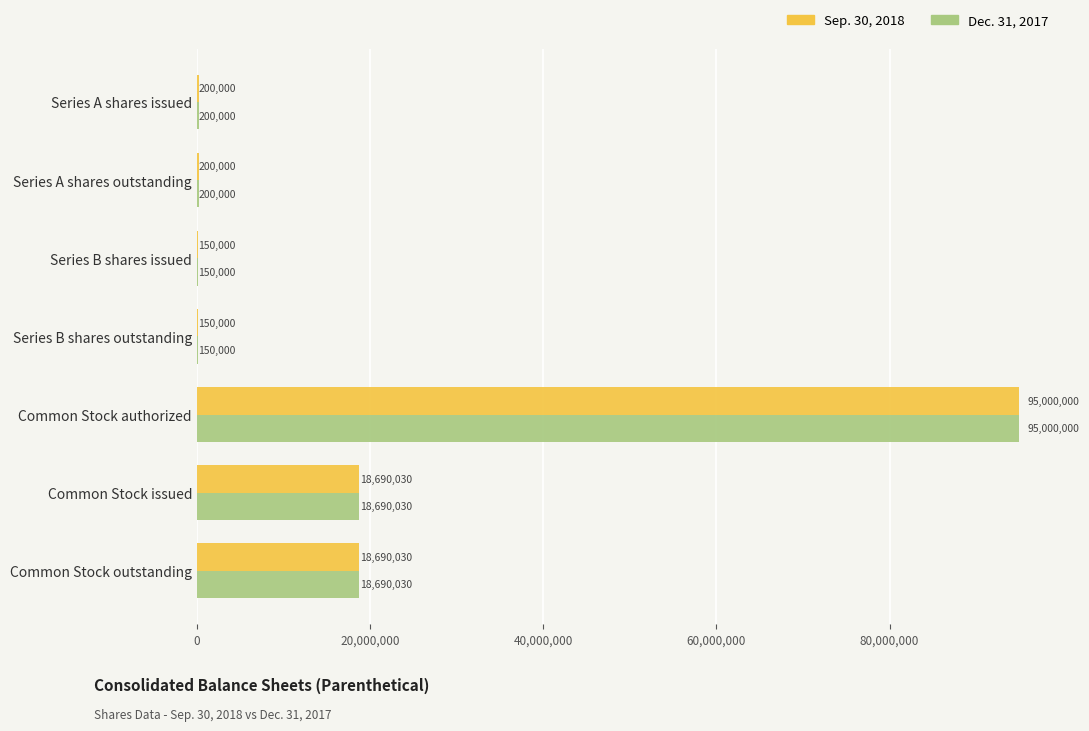

What is the maximum value for Sep. 30, 2018?

95000000